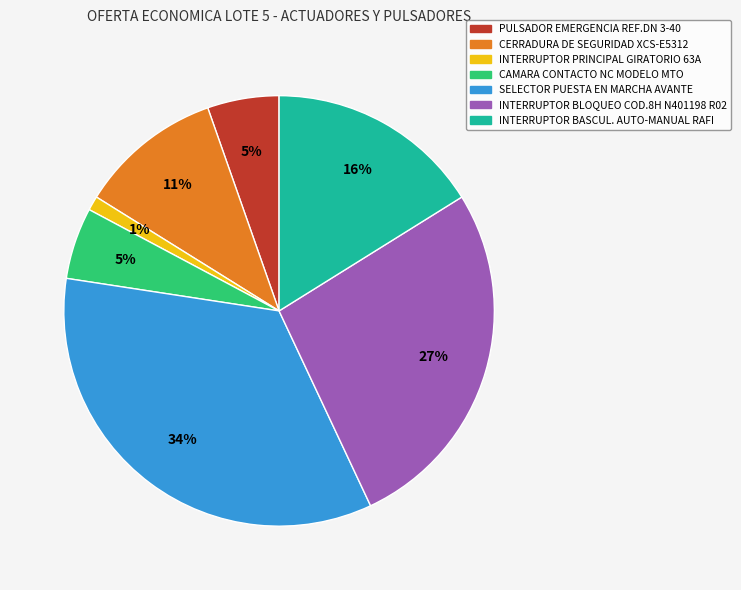

To the nearest percent, what is the difference between the CERRADURA DE SEGURIDAD XCS-E5312 and INTERRUPTOR PRINCIPAL GIRATORIO 63A slice percentages?

10%